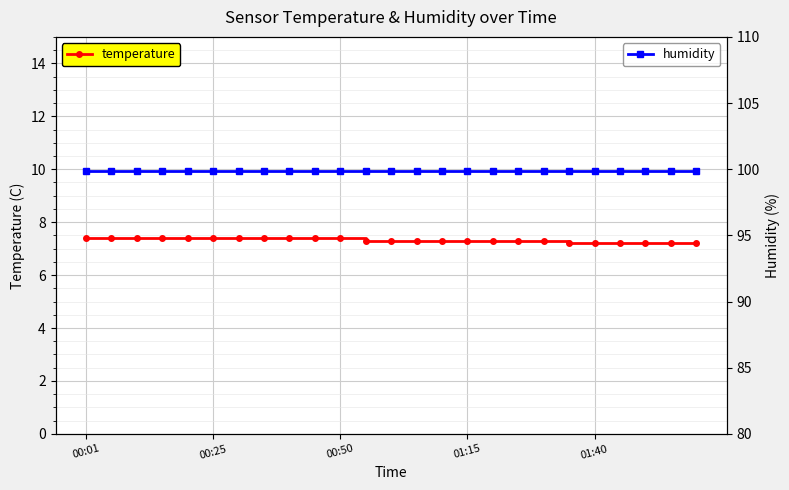

The humidity series shows 99.9 at 12. True or false?

True